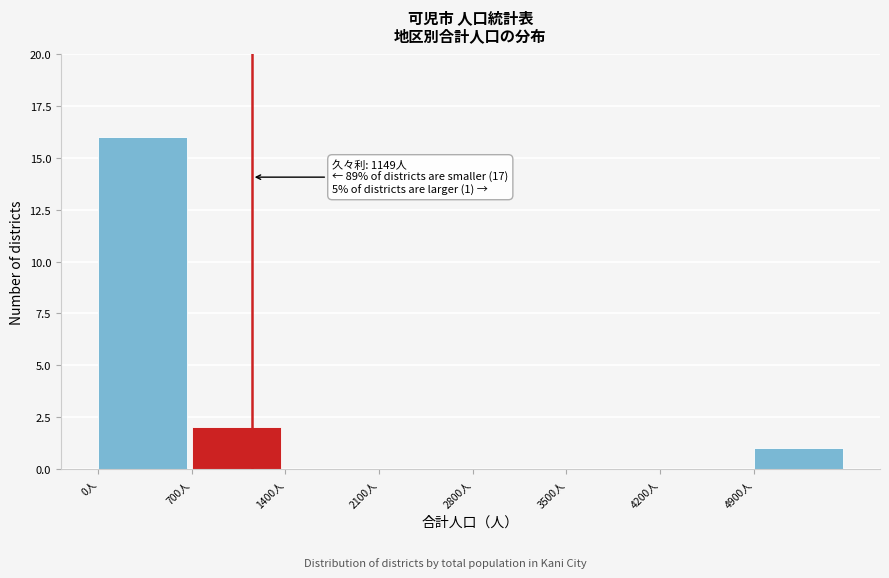

Over which range of the x-axis is the bar tallest?

0 to 700